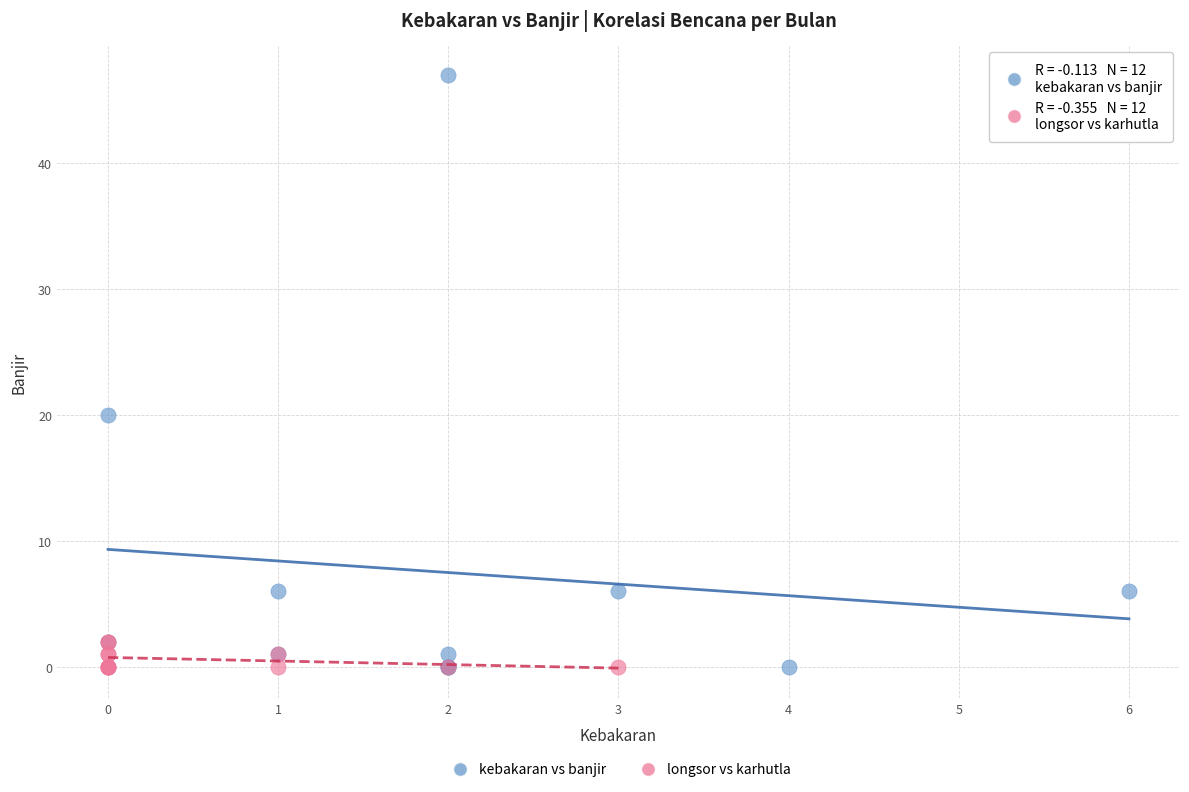

Which series reaches the maximum Y coordinate?

kebakaran vs banjir